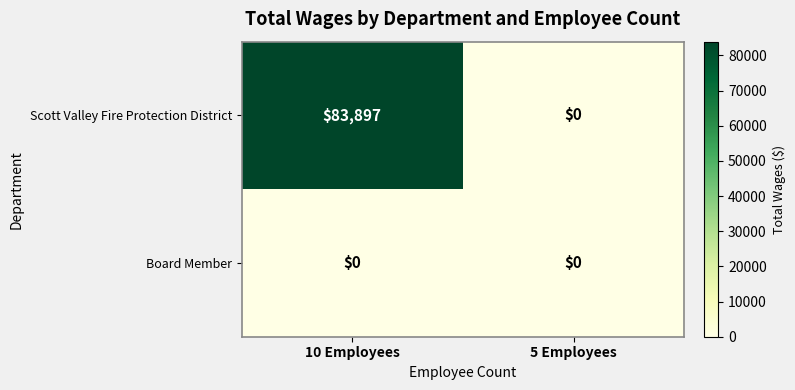

List the series in order of their overall mean, lowest first.

Board Member, Scott Valley Fire Protection District